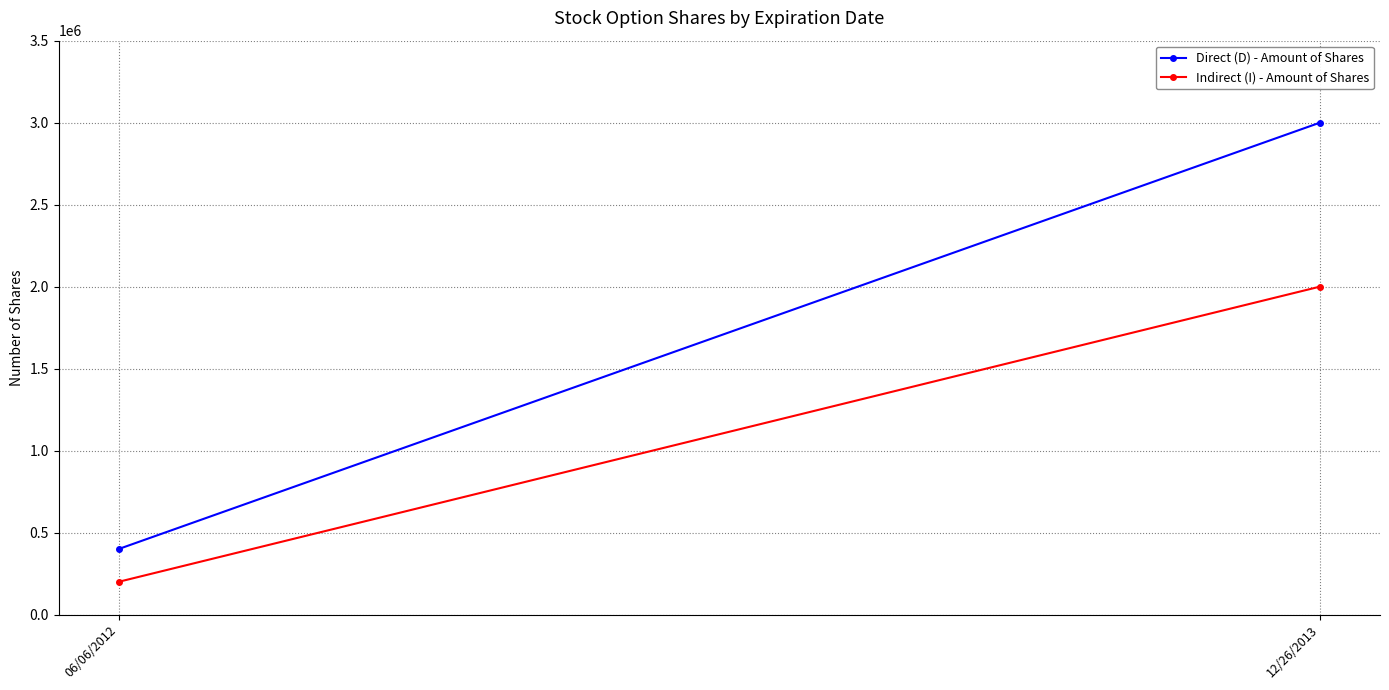

What is the value of the Indirect (I) - Amount of Shares point at the 1st from the left?

200000